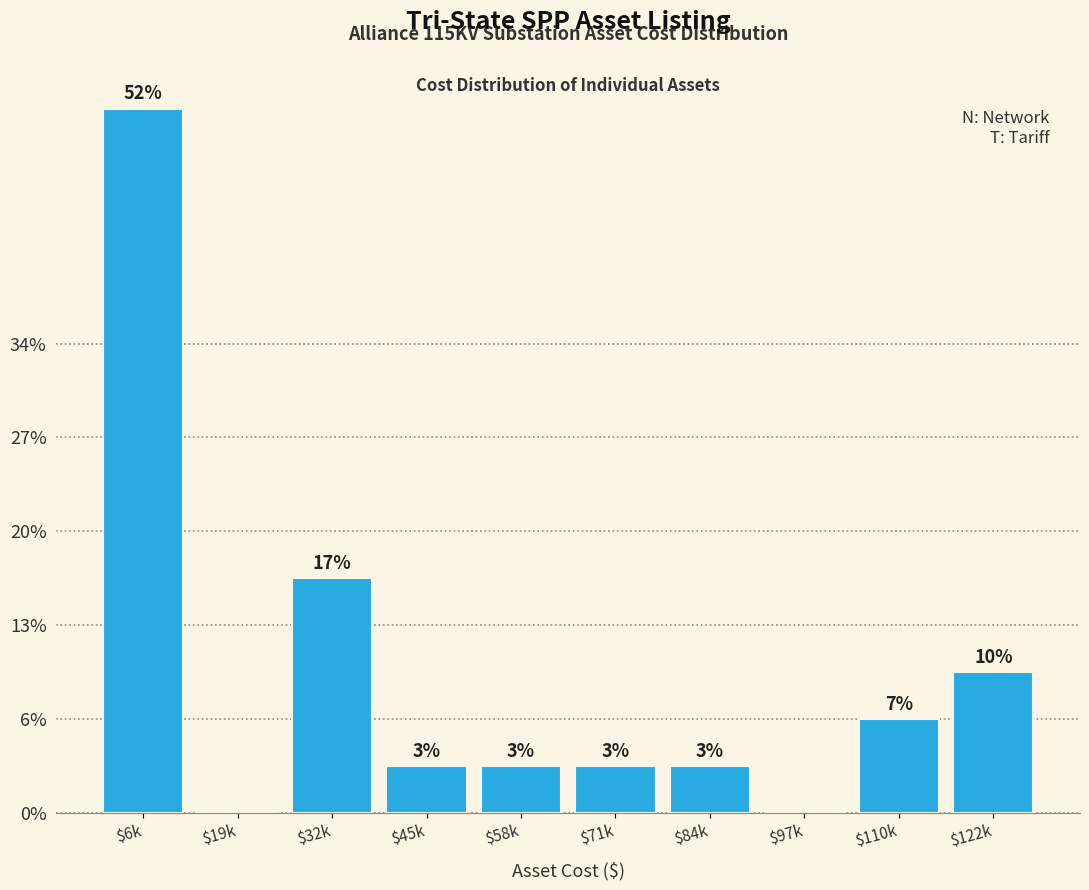

Are the bars horizontal?

No